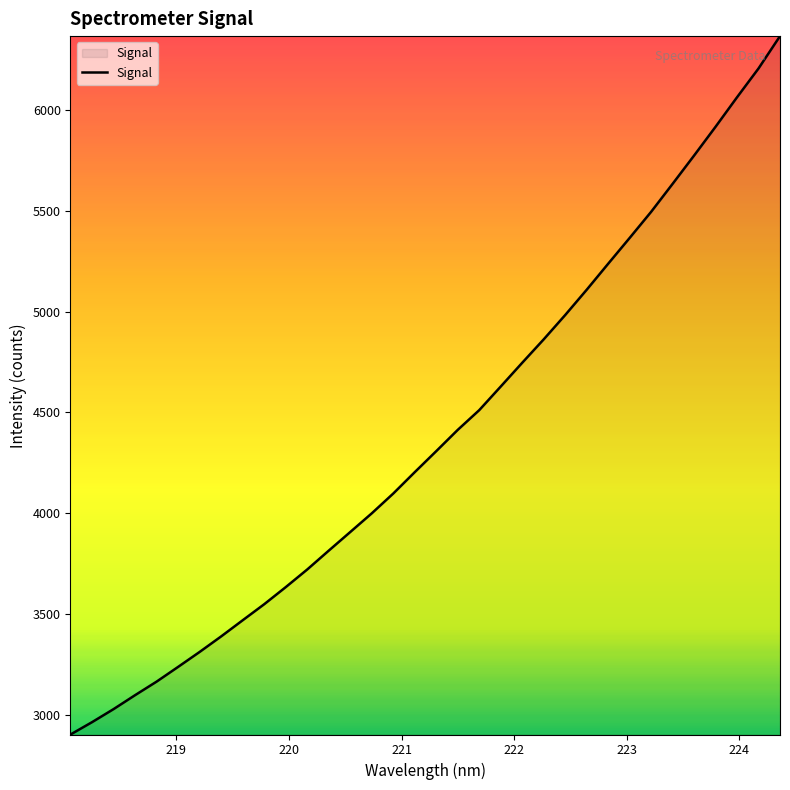

What is the difference between the maximum and minimum values?

3461.0